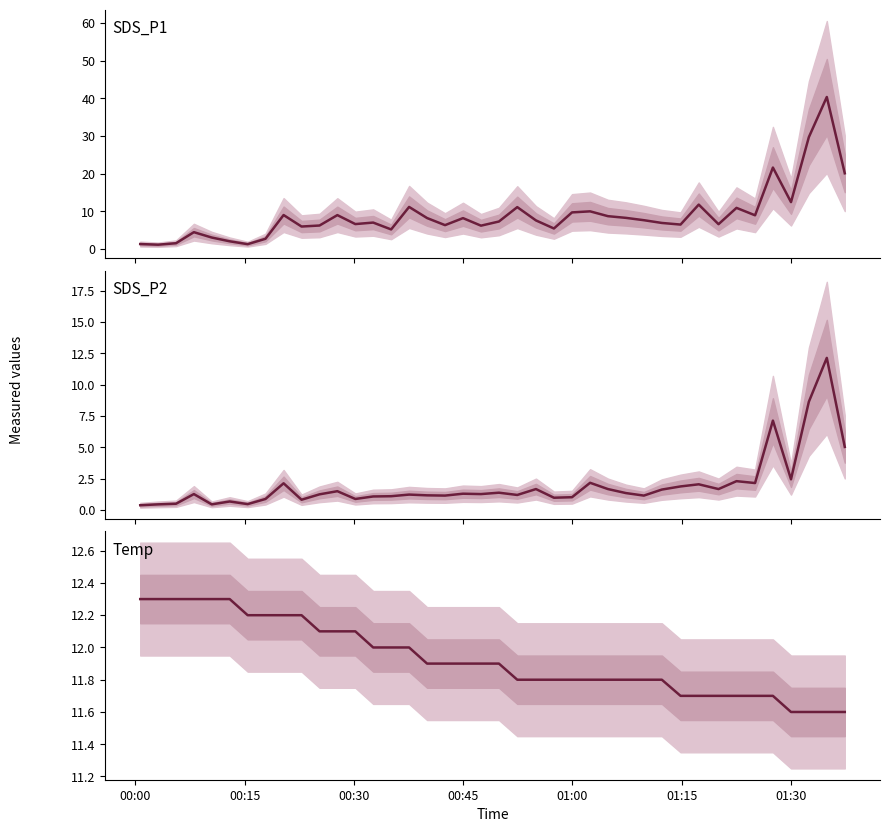

How many values in the SDS_P1 series exceed 7?

21